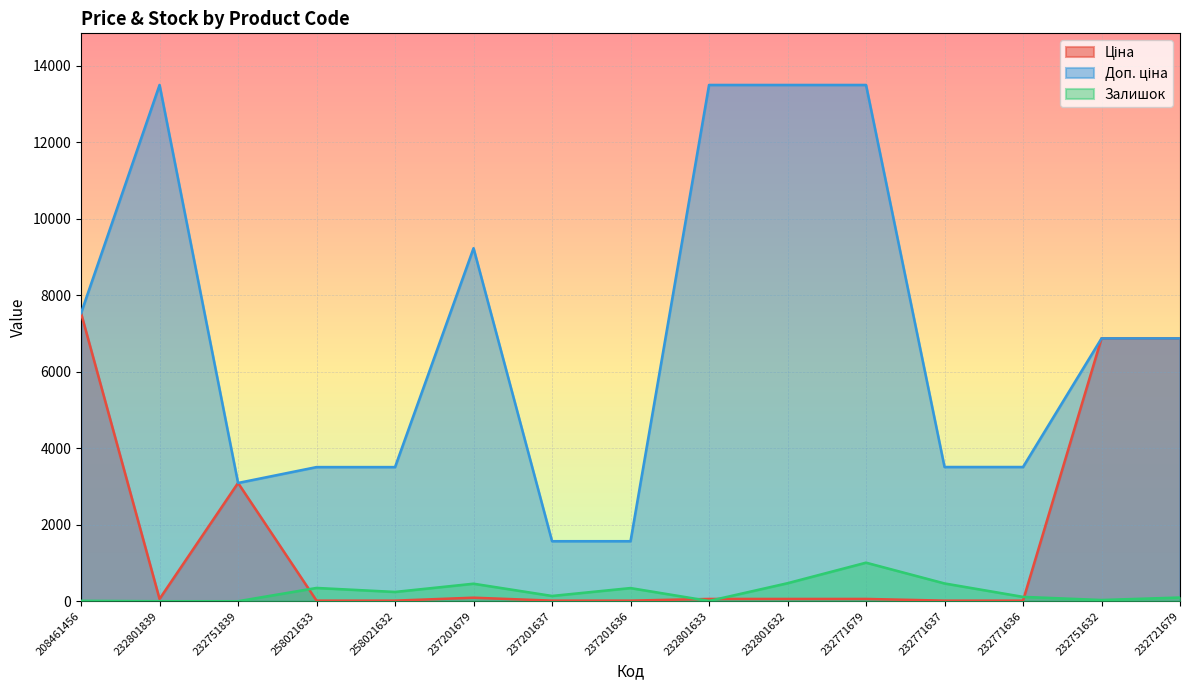

Reading left to right, what are all the values shown in this chart?

Ціна: 7530.7	60.0	3091.2	15.6	15.6	92.3	15.7	15.7	60.0	60.0	60.0	15.6	15.6	6869.4	6869.4
Доп. ціна: 7530.7	13493.2	3091.0	3506.0	3506.0	9227.0	1569.0	1569.0	13493.2	13493.2	13493.2	3508.0	3508.0	6869.4	6869.4
Залишок: 11.0	0.0	0.0	347.0	243.0	458.0	138.0	344.0	7.0	471.0	1008.0	465.0	114.0	32.0	97.0